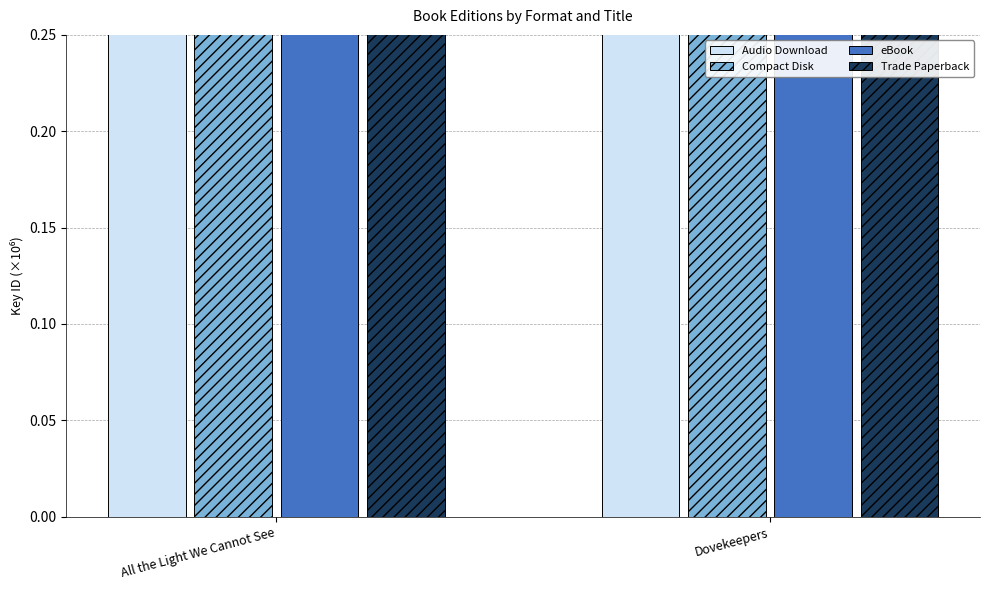

True or false: eBook has a value of 77.4 at Dovekeepers.

True